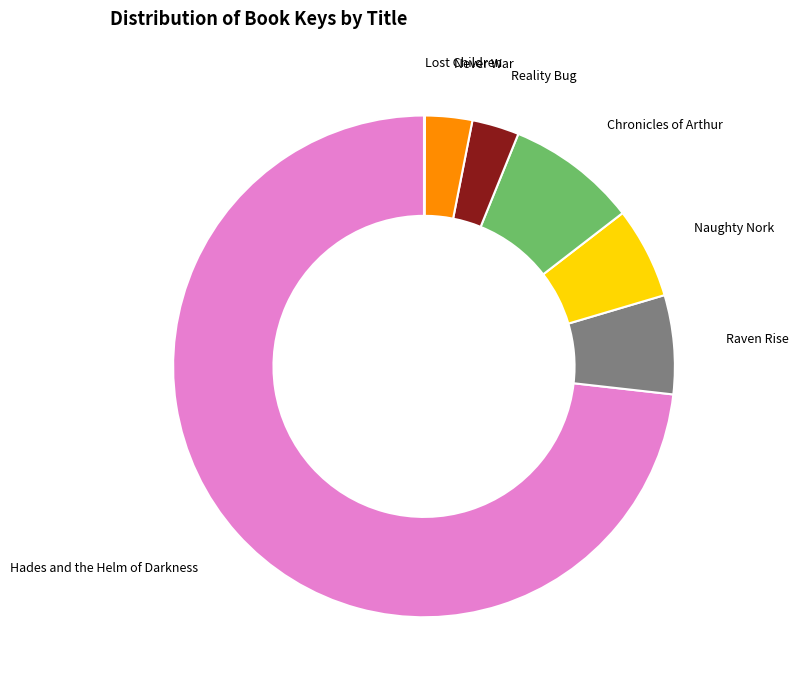

Is there a majority slice in this chart?

Yes